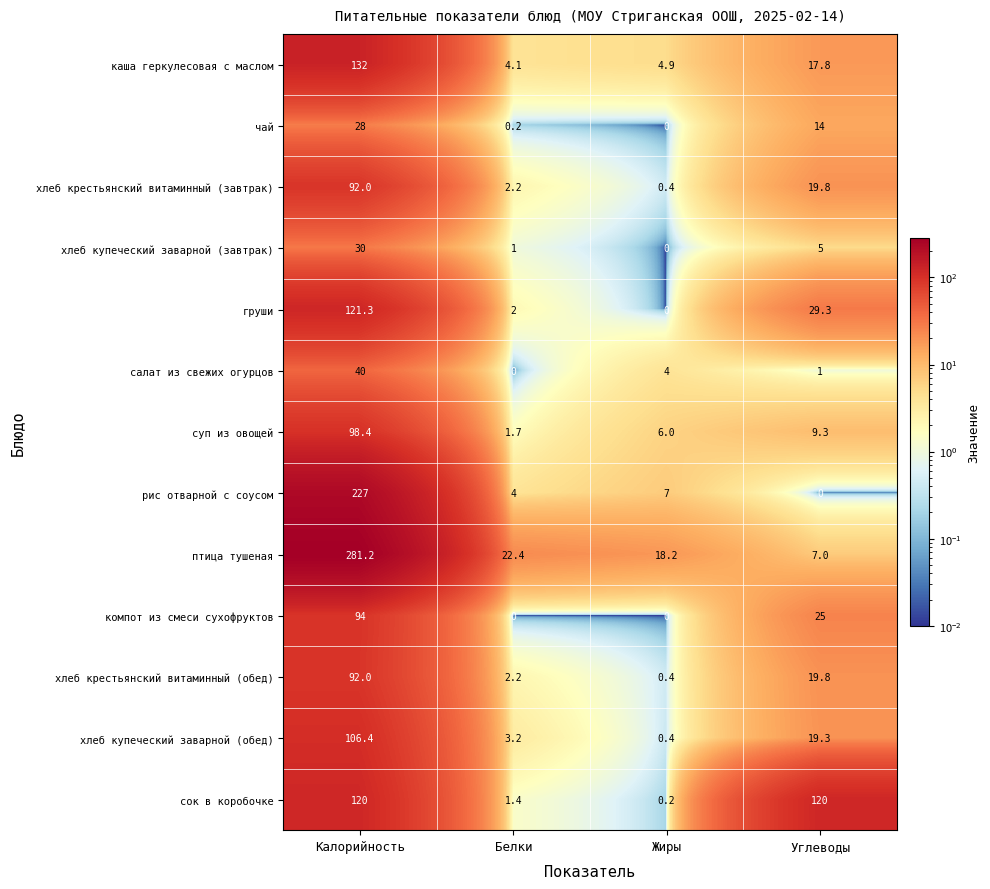

At which label does рис отварной с соусом reach its peak?

Калорийность